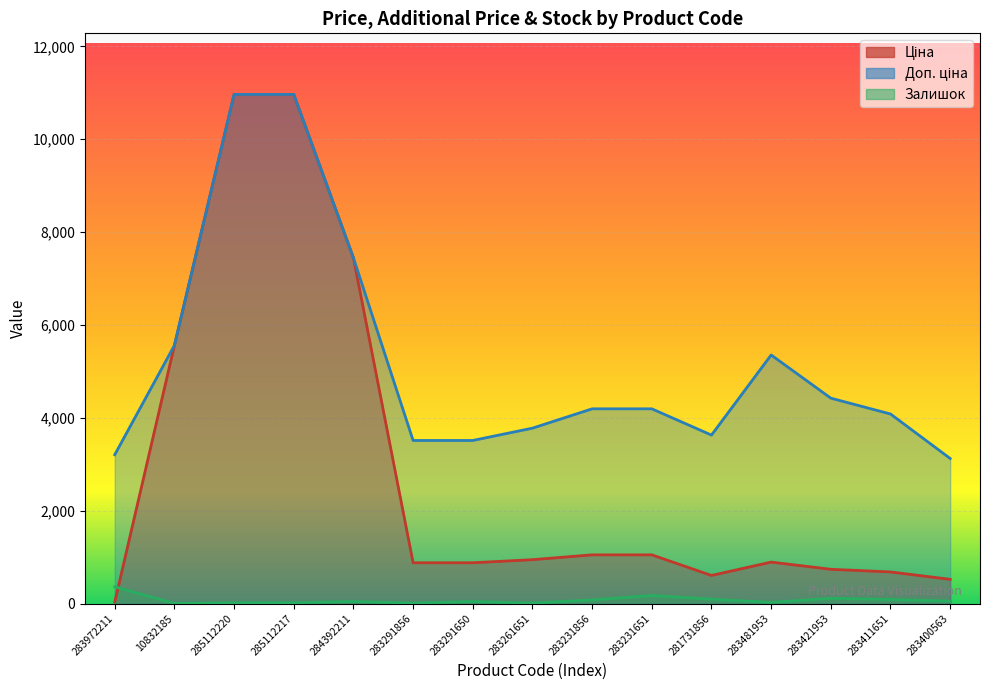

Which series has the largest range (max minus min)?

Ціна